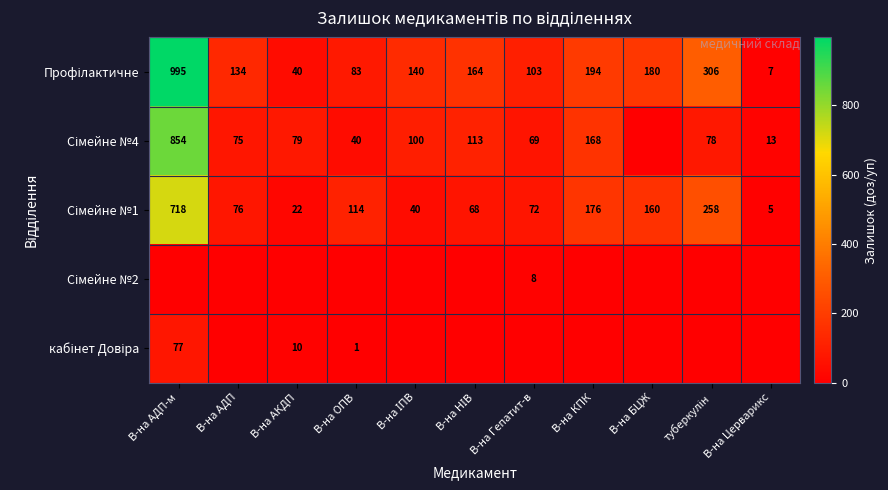

Rank the series by their maximum value, from highest to lowest.

Профілактичне, Сімейне №4, Сімейне №1, кабінет Довіра, Сімейне №2